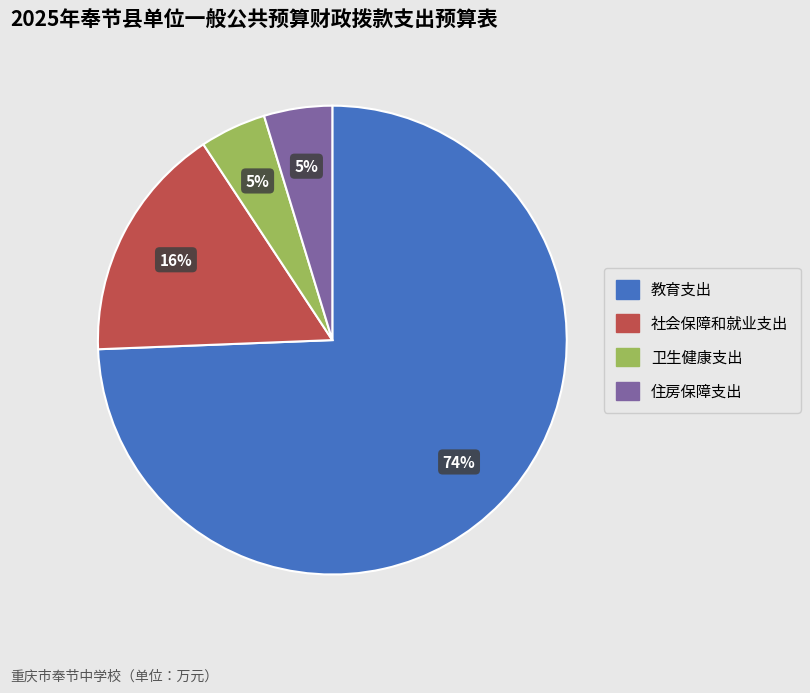

To the nearest percent, what is the combined percentage of 住房保障支出 and 教育支出?

79%